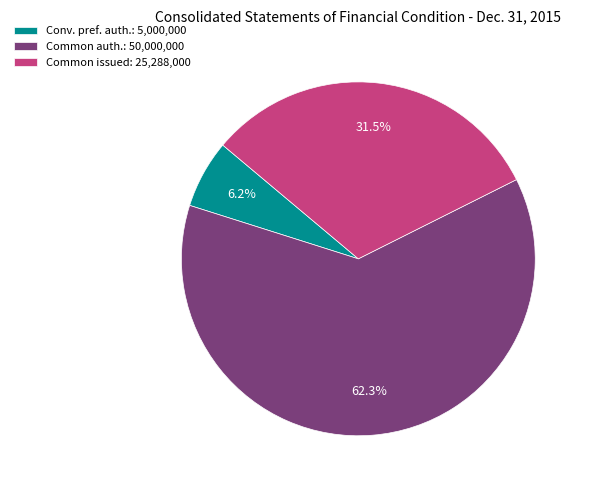

Which has a higher value, Common auth.: 50,000,000 or Conv. pref. auth.: 5,000,000?

Common auth.: 50,000,000